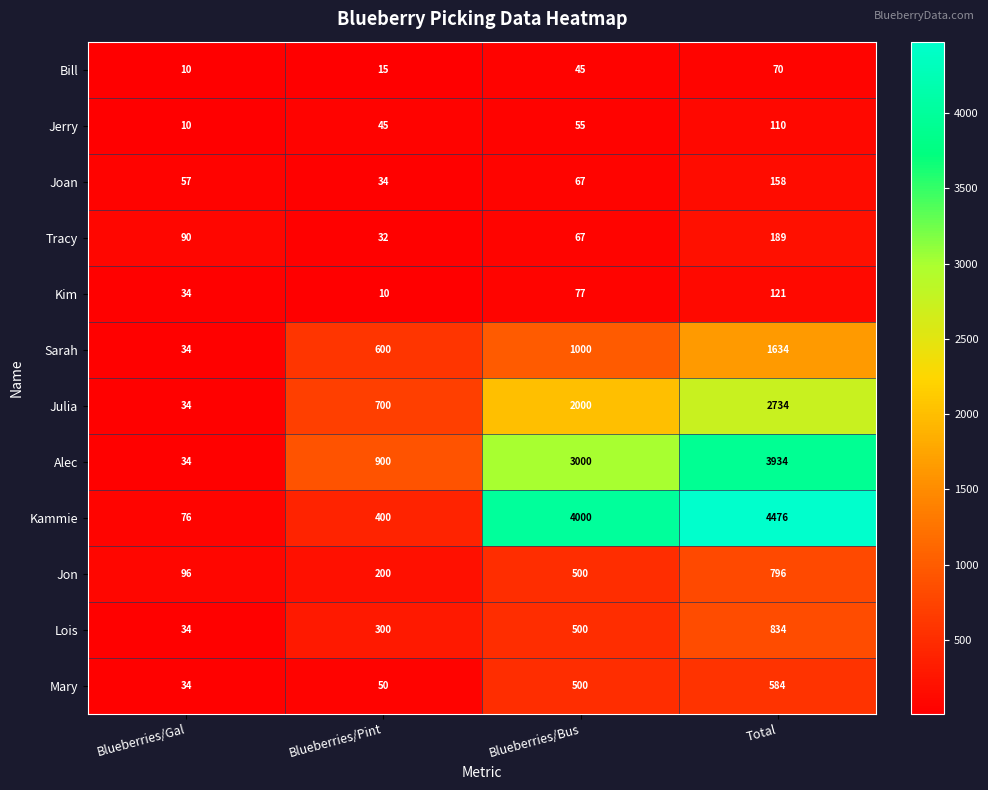

How many Jon values are between 200 and 796?

3